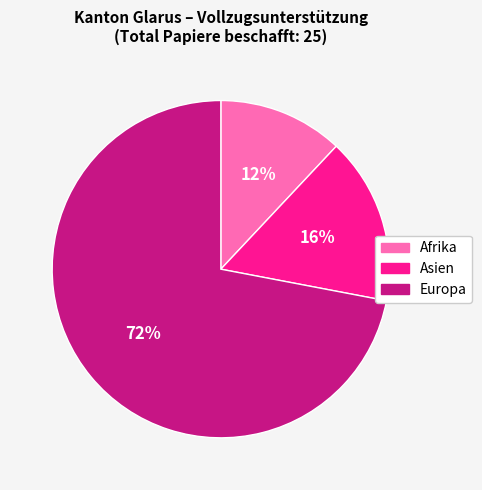

True or false: Asien accounts for 16% of the total.

True